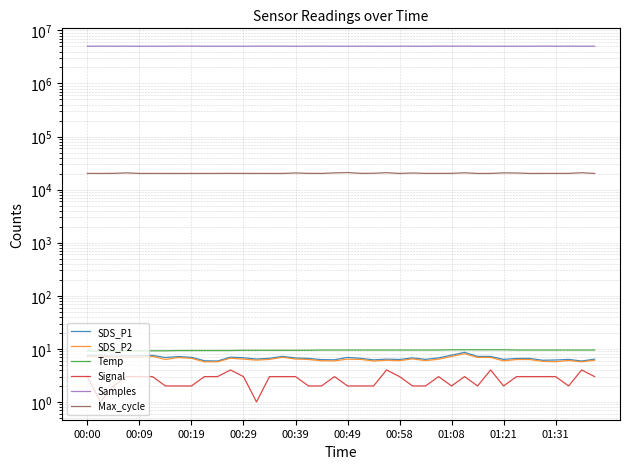

What are all the series names shown in the legend?

SDS_P1, SDS_P2, Temp, Signal, Samples, Max_cycle